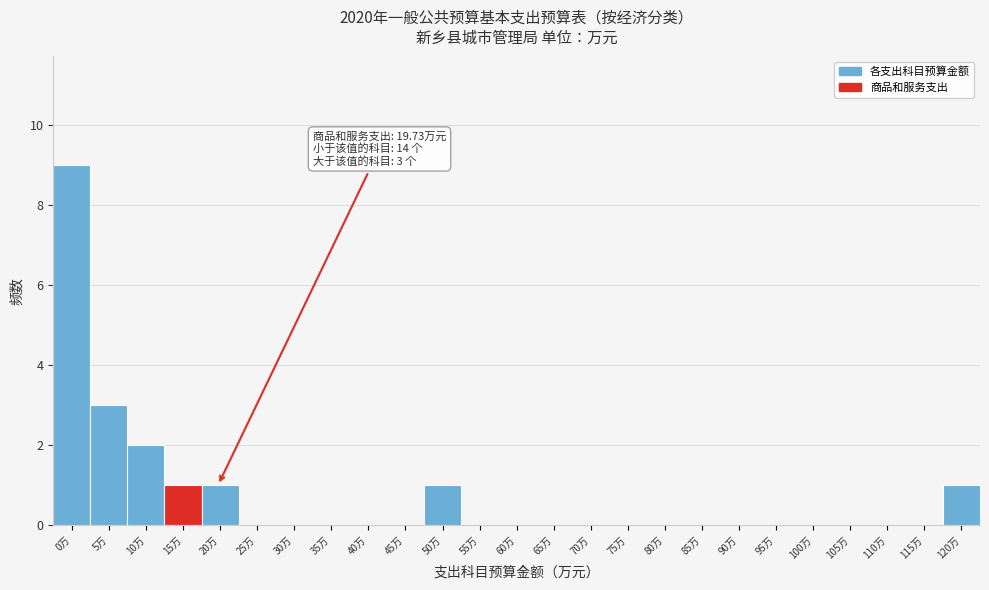

Reading left to right, extract all data points from this chart.

0万=9	5万=3	10万=2	15万=1	20万=1	25万=0	30万=0	35万=0	40万=0	45万=0	50万=1	55万=0	60万=0	65万=0	70万=0	75万=0	80万=0	85万=0	90万=0	95万=0	100万=0	105万=0	110万=0	115万=0	120万=1